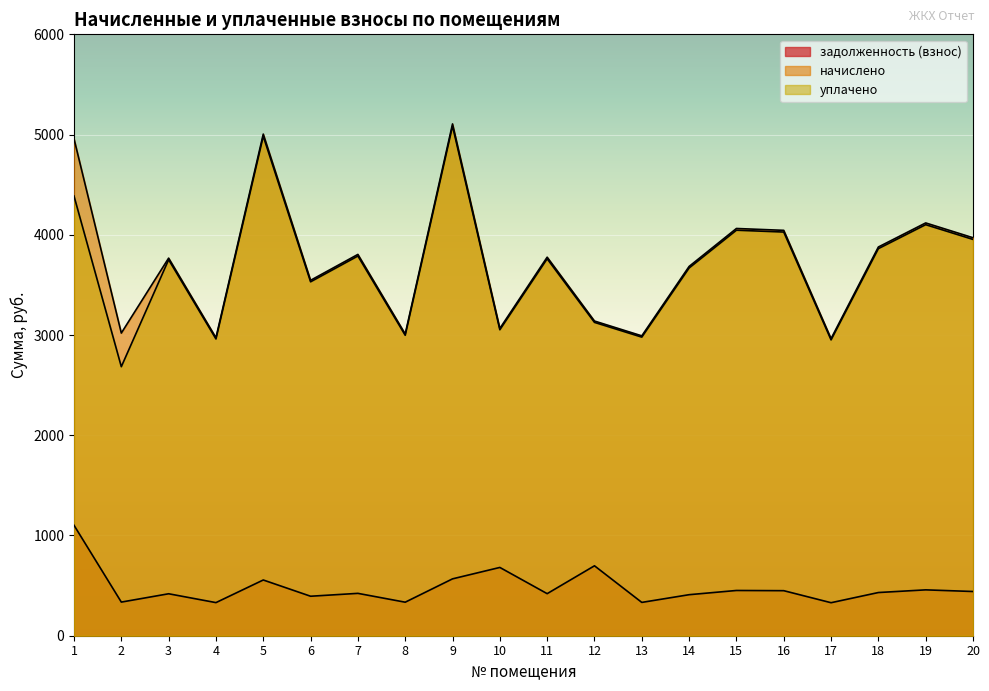

Is the value of начислено at 2 greater than the value of задолженность (взнос) at 18?

Yes